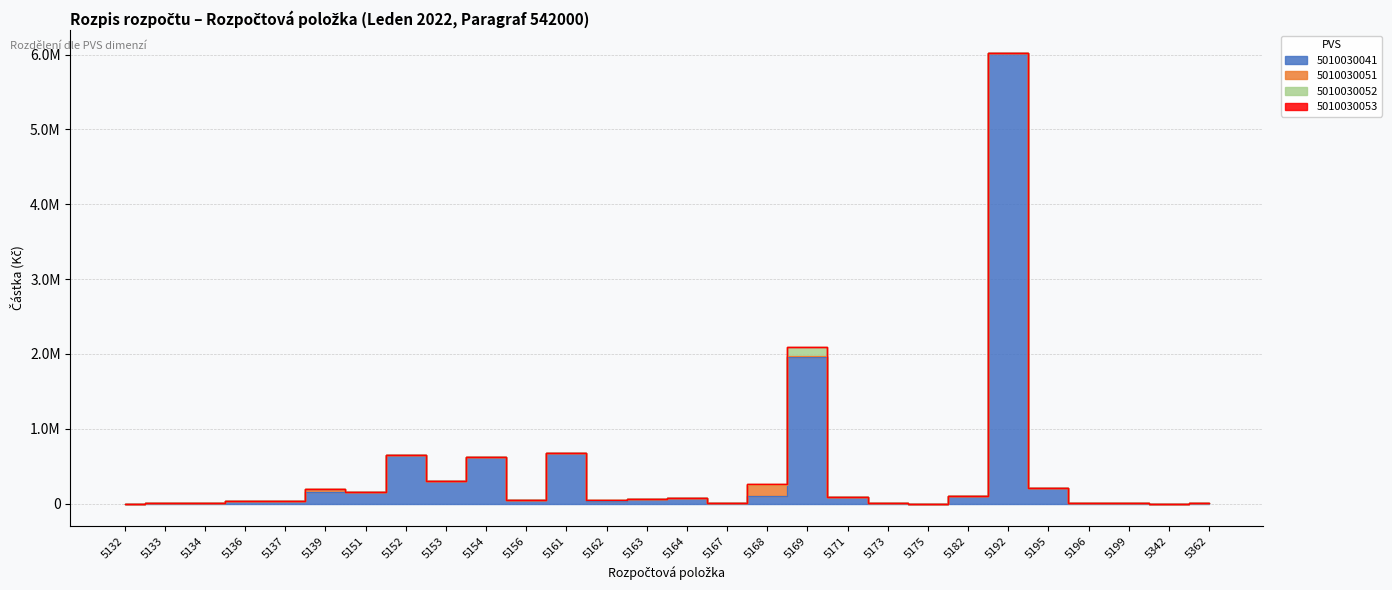

Where is 5010030052 nearest to the value 60100?

5168